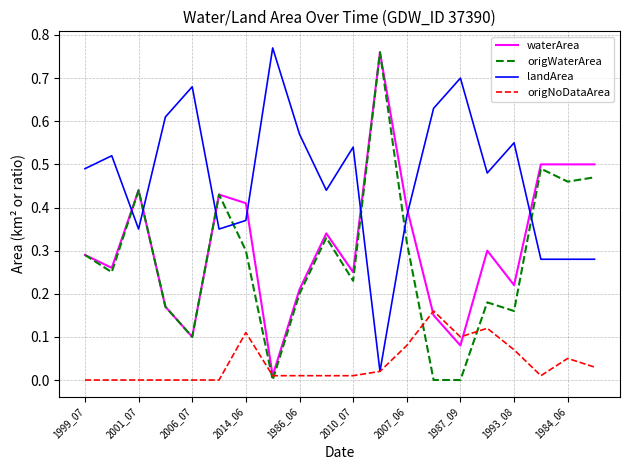

Which series ends up on top after the final intersection of origNoDataArea and origWaterArea?

origWaterArea